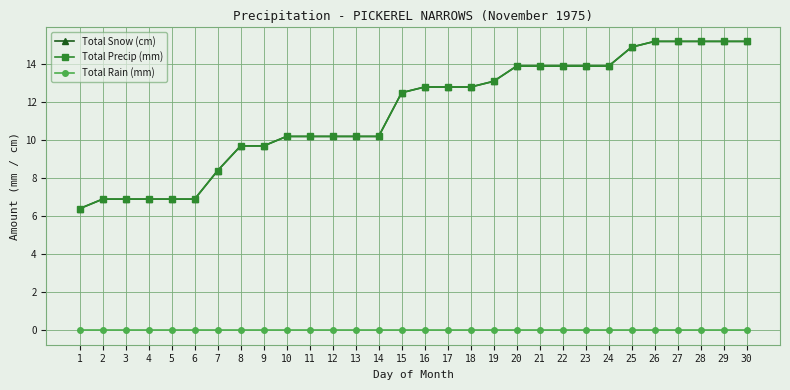

True or false: Total Rain (mm) and Total Snow (cm) cross at least once.

False